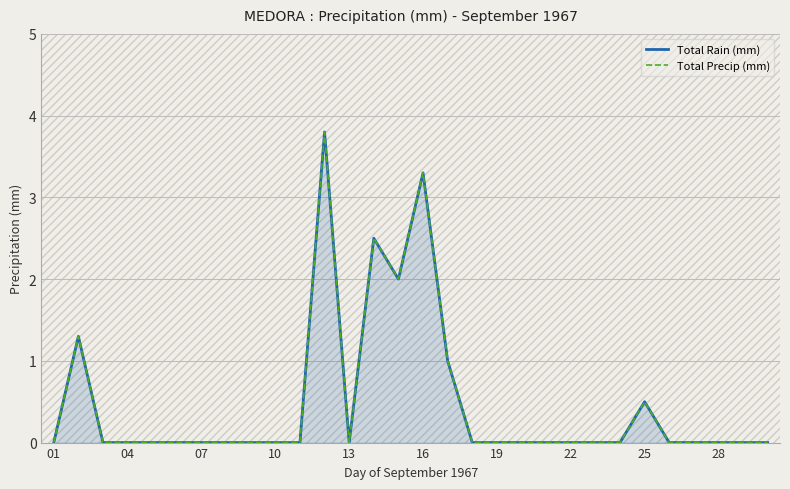

Does the chart display data point markers on the line(s)?

No